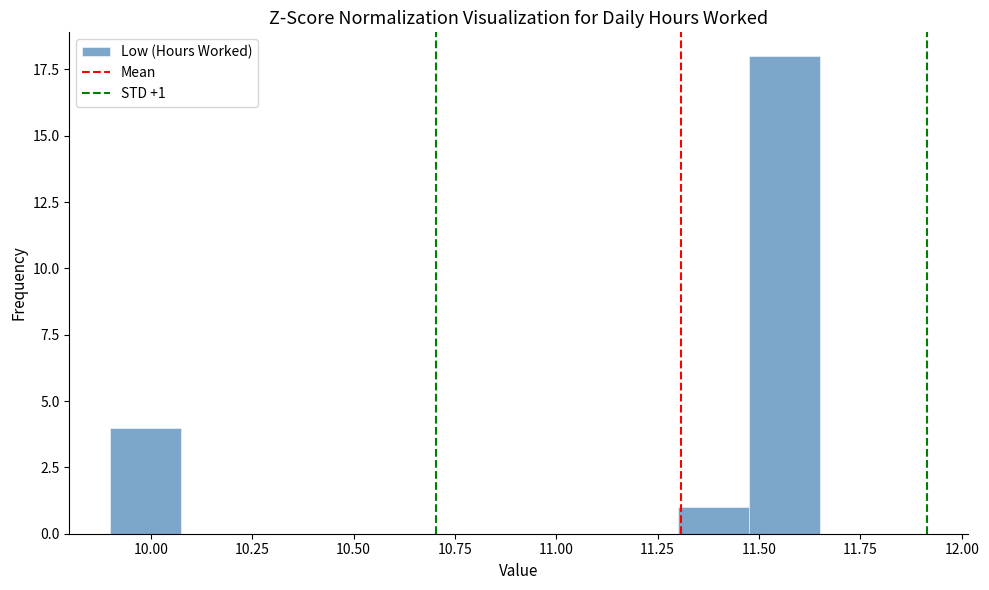

Around what value on the x-axis is the tallest bar? Give the approximate position of its centre, as read against the axis.

11.55